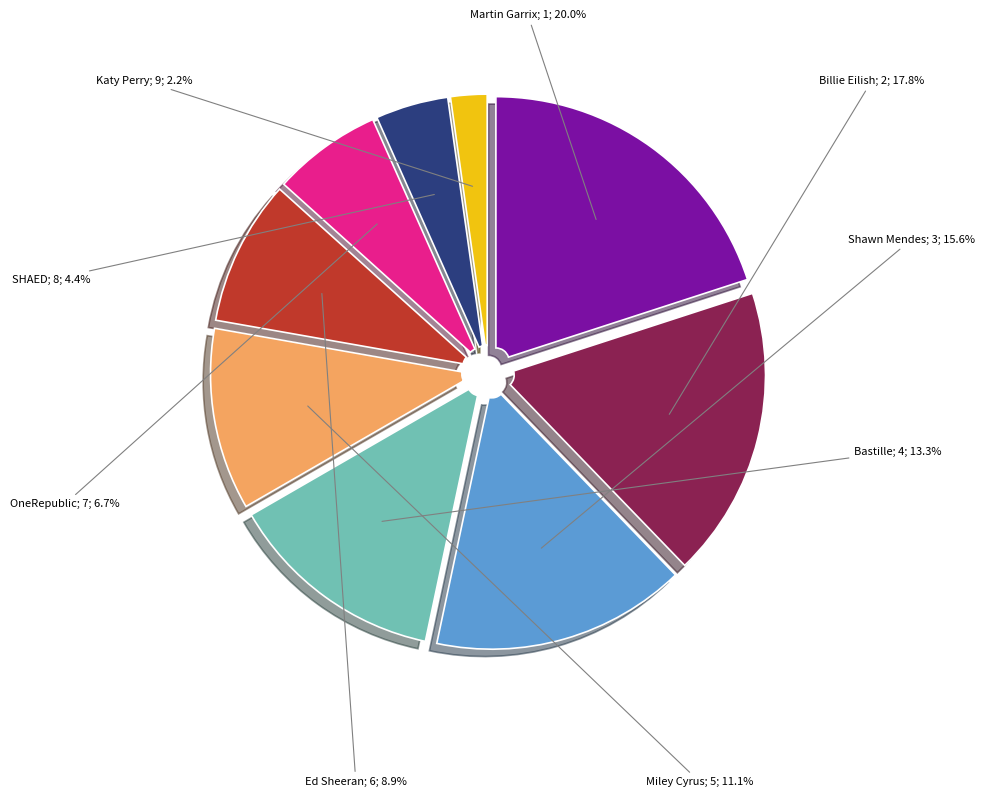

Is there any slice that represents more than half of the pie?

No